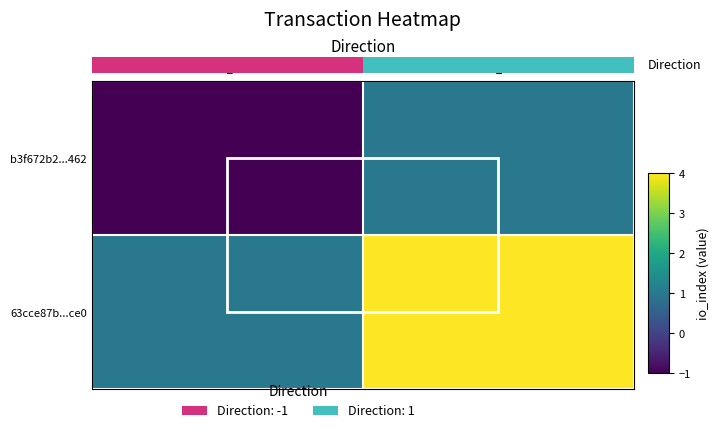

At how many categories does at least one series exceed 0?

2